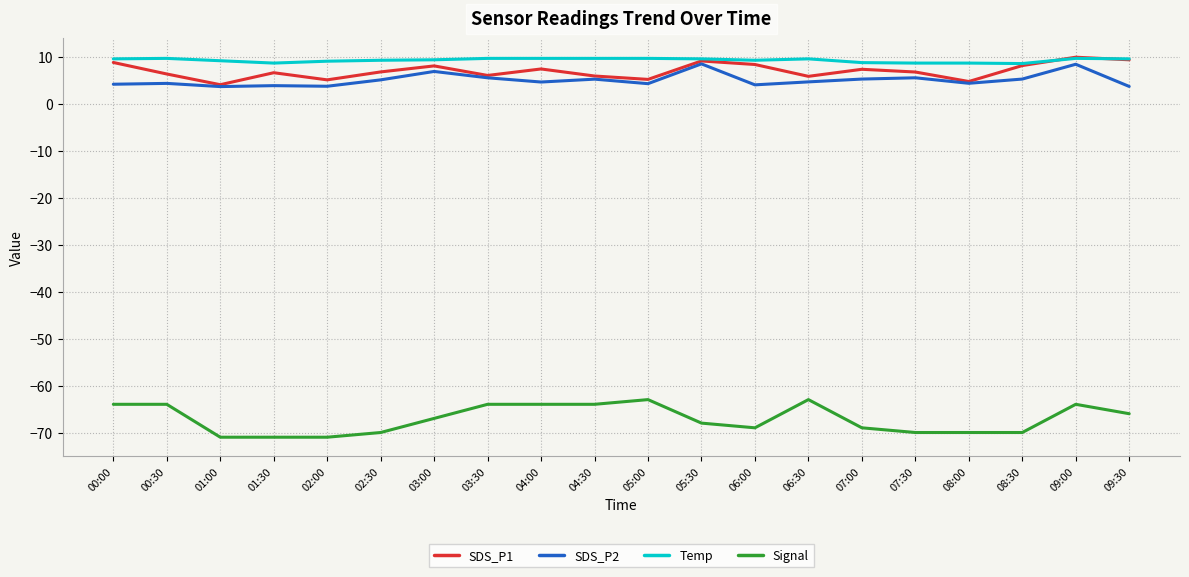

What position from the right is 02:00?

16